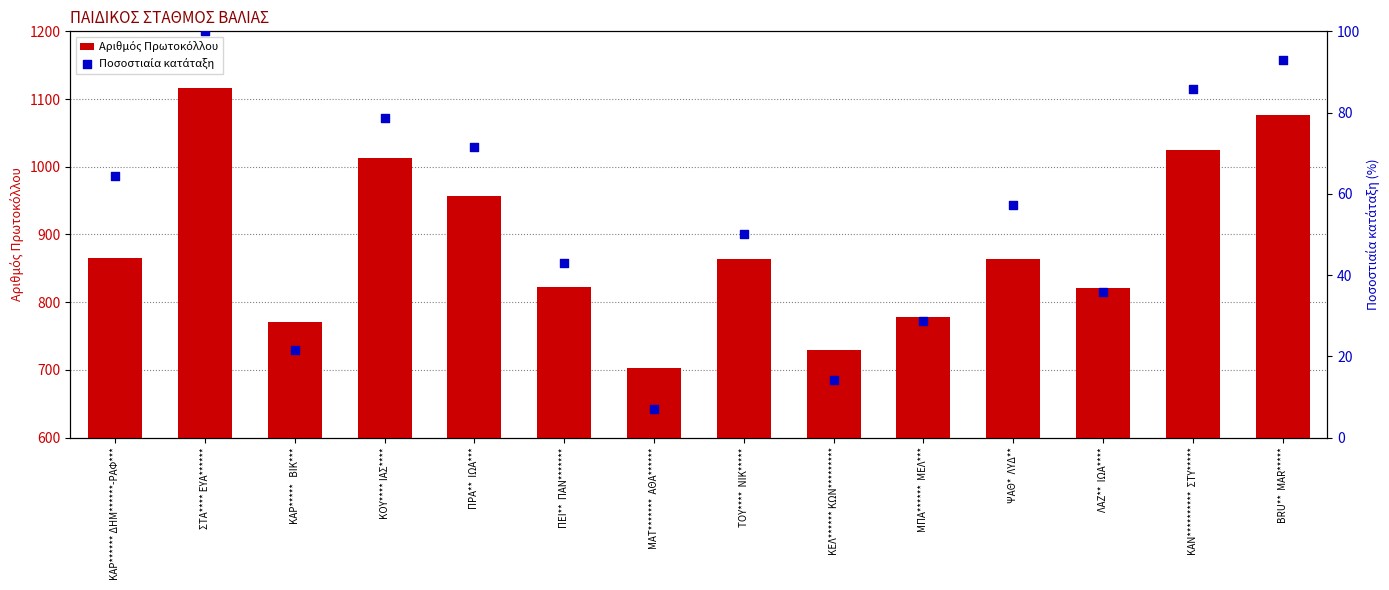

At how many categories does at least one series exceed 680?

14